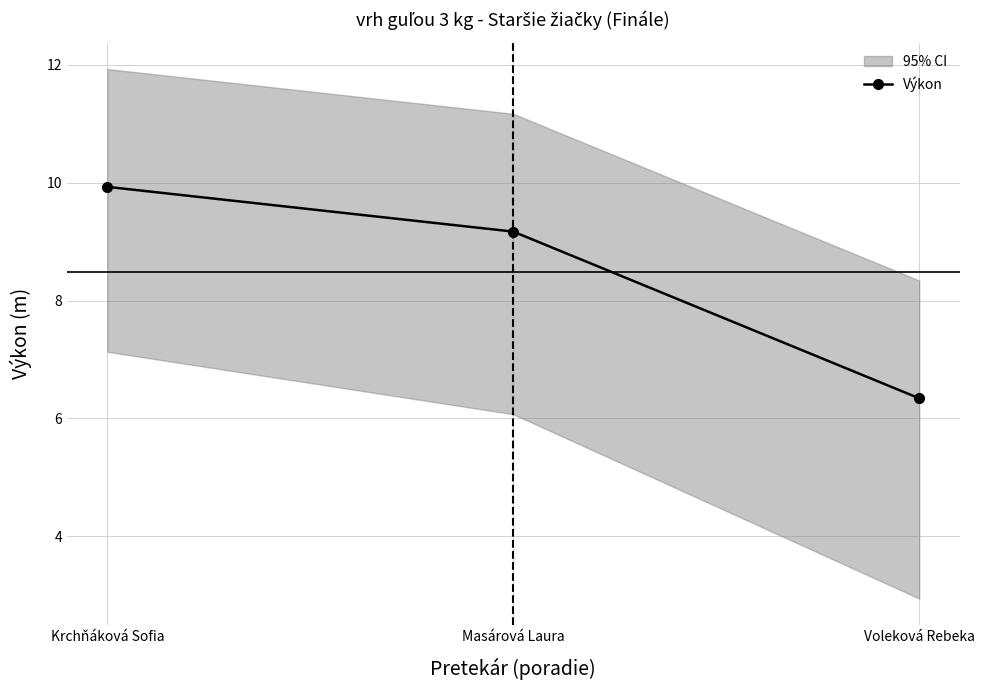

What is the change in value from Krchňáková Sofia to Voleková Rebeka?

-3.6